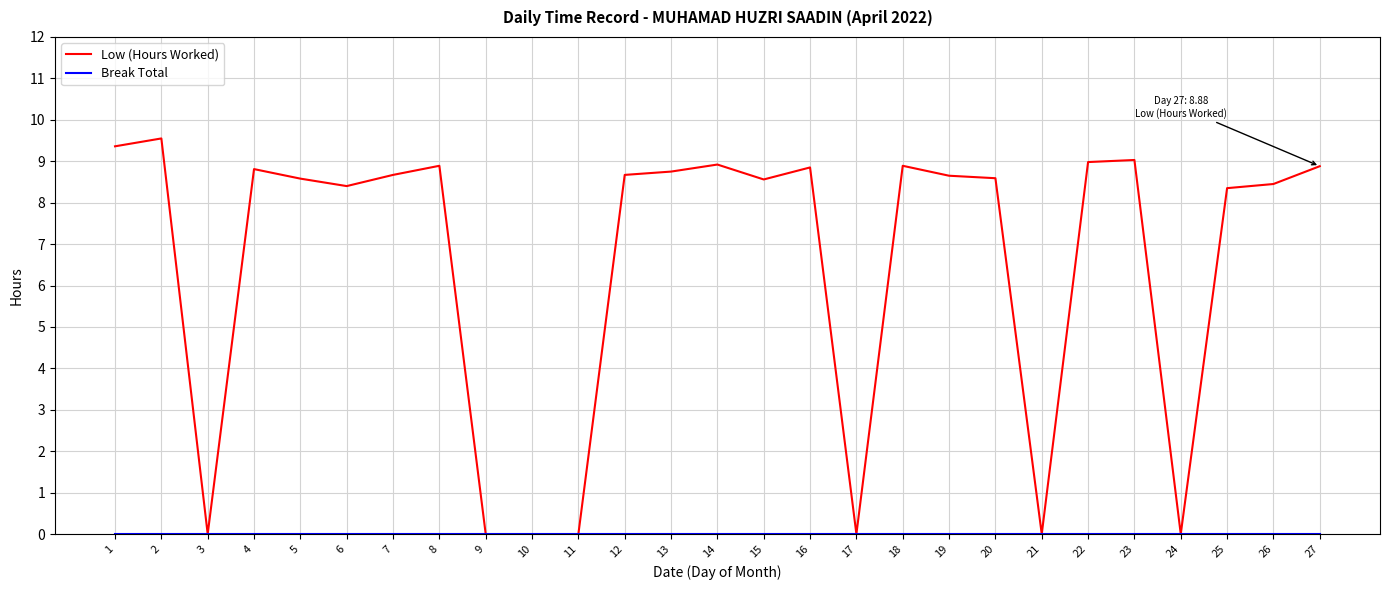

Which series has the largest total across all categories?

Low (Hours Worked)